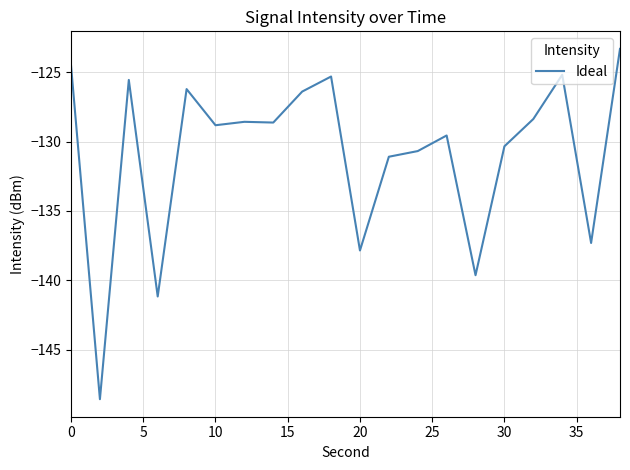

Does the chart have visible grid lines?

Yes